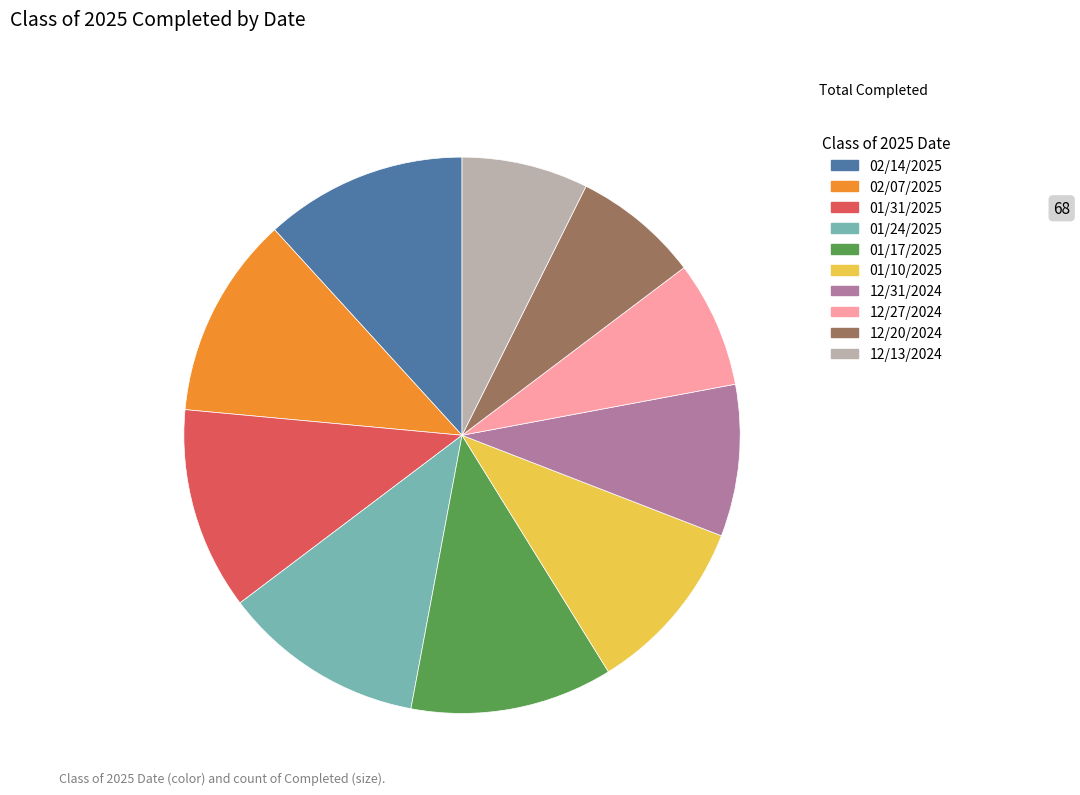

Count the number of slices in the pie.

10